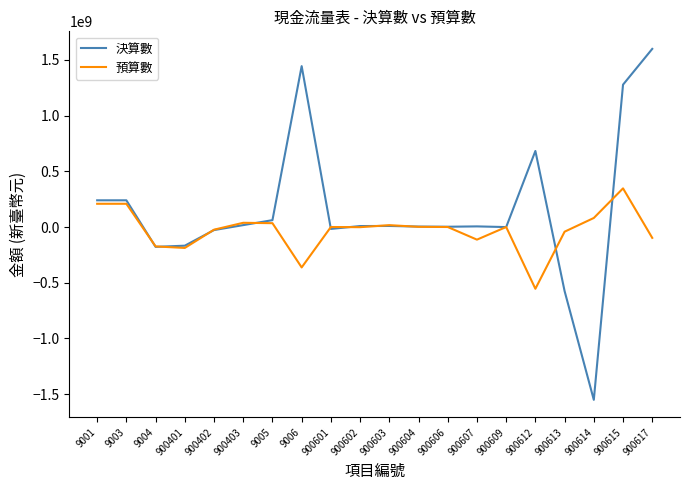

What are all the series names shown in the legend?

決算數, 預算數